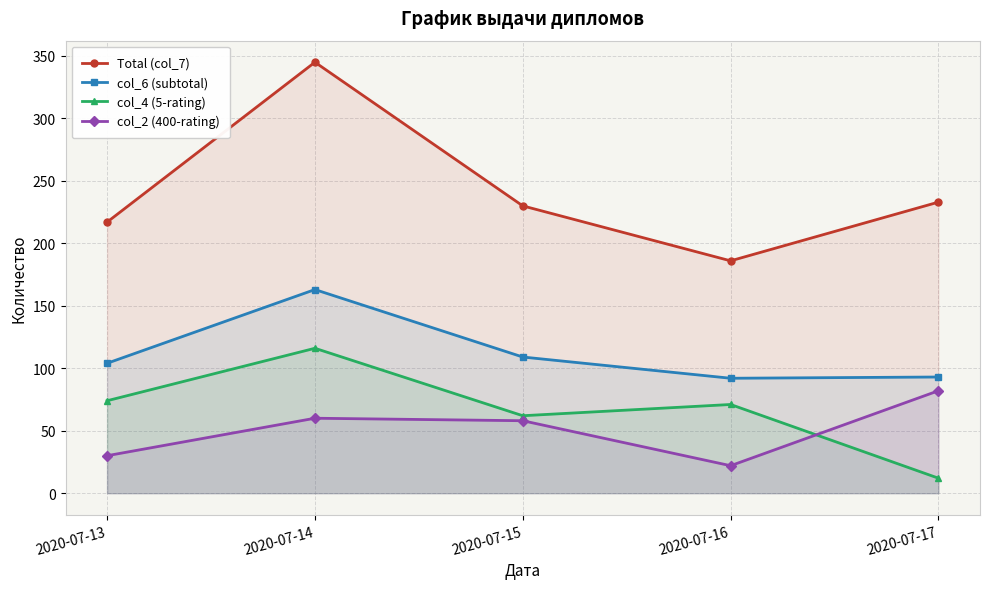

Rank the series by their maximum value, from highest to lowest.

Total (col_7), col_6 (subtotal), col_4 (5-rating), col_2 (400-rating)